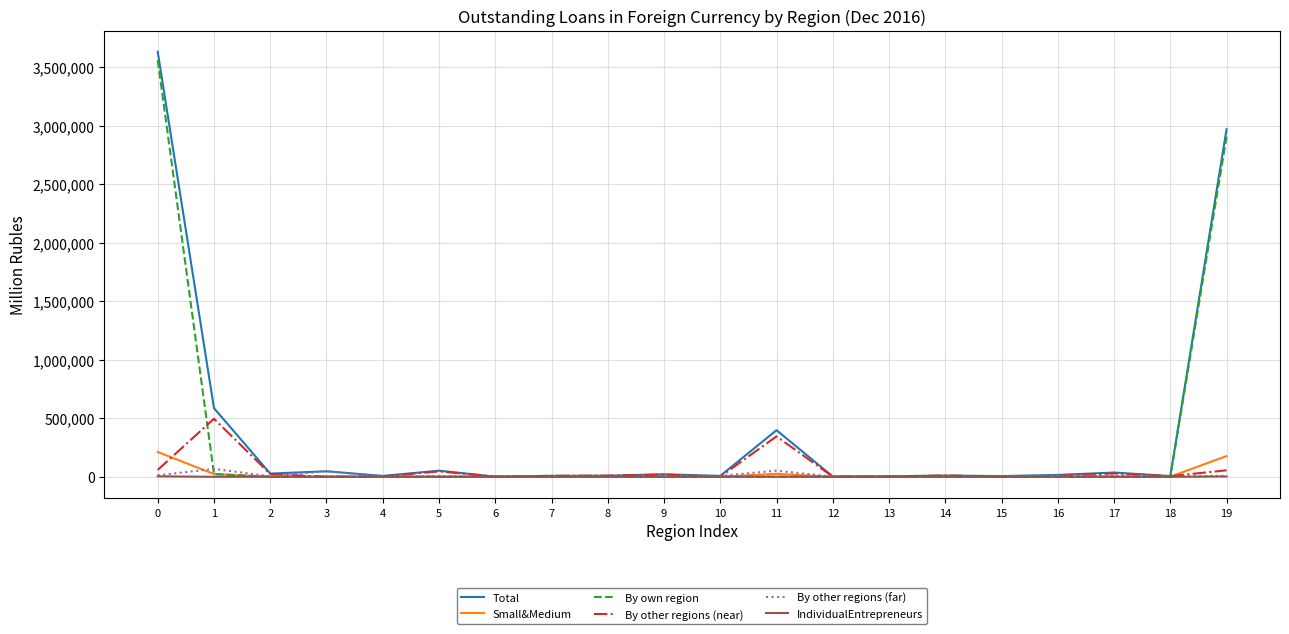

Which series has the widest spread of values?

Total